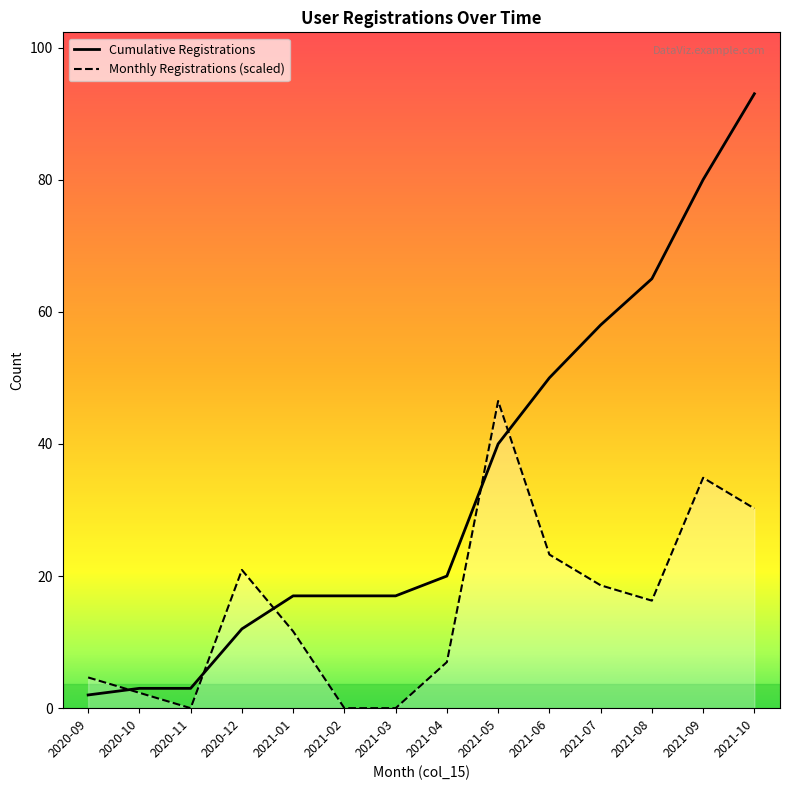

What is the average value?

34